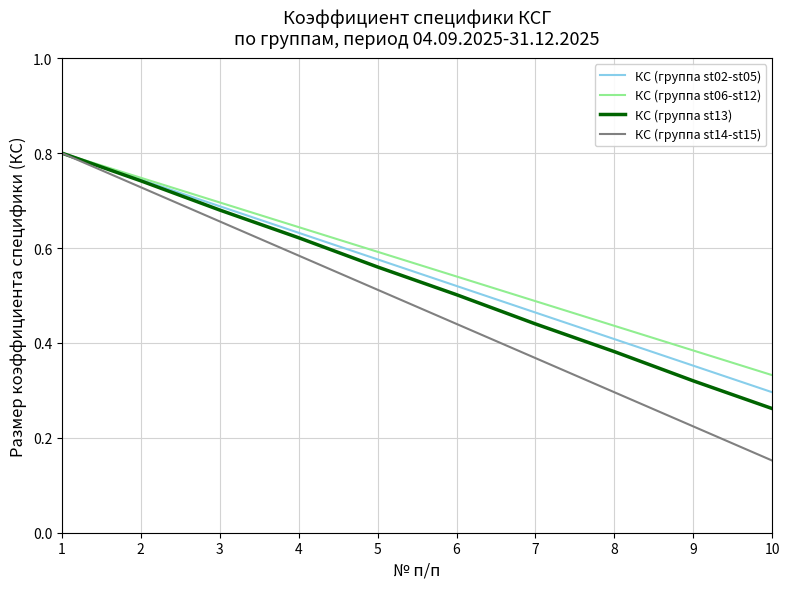

Does the chart have visible grid lines?

Yes